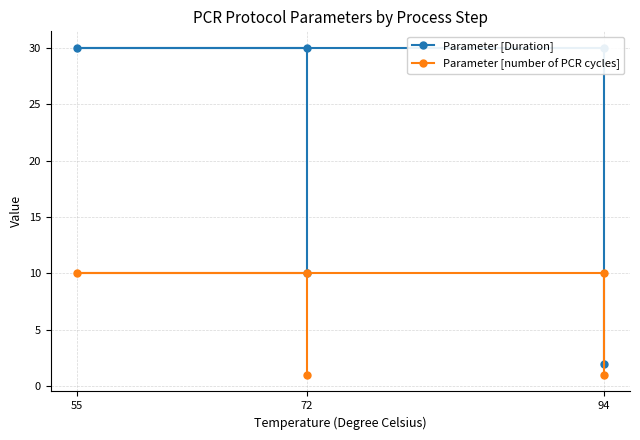

What value does the Parameter [number of PCR cycles] series have at 94?

10